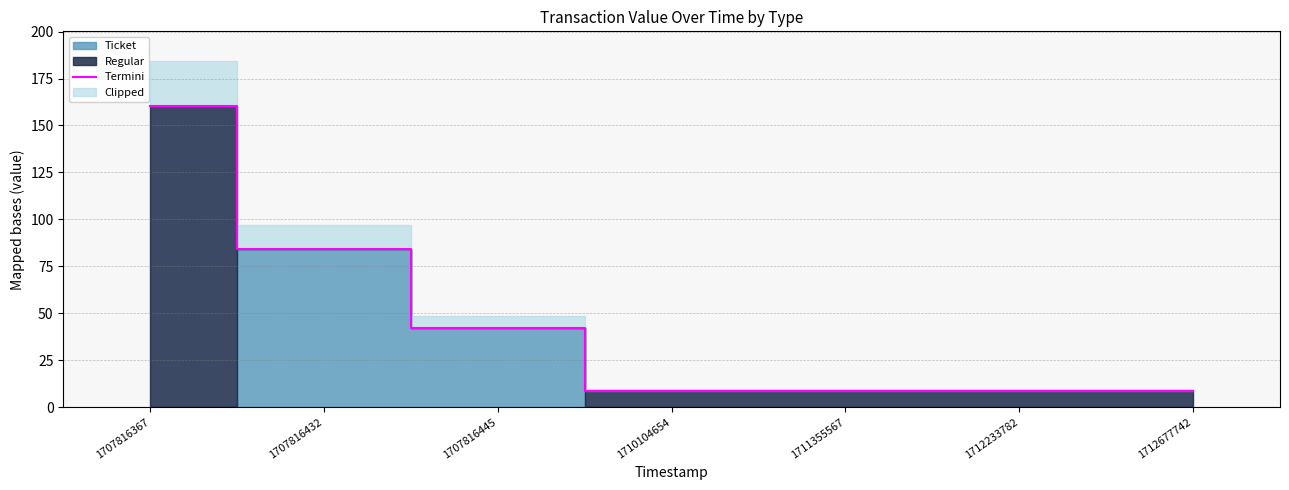

Rank the categories by value from lowest to highest.

1710104654, 1711355567, 1712233782, 1712677742, 1707816445, 1707816432, 1707816367